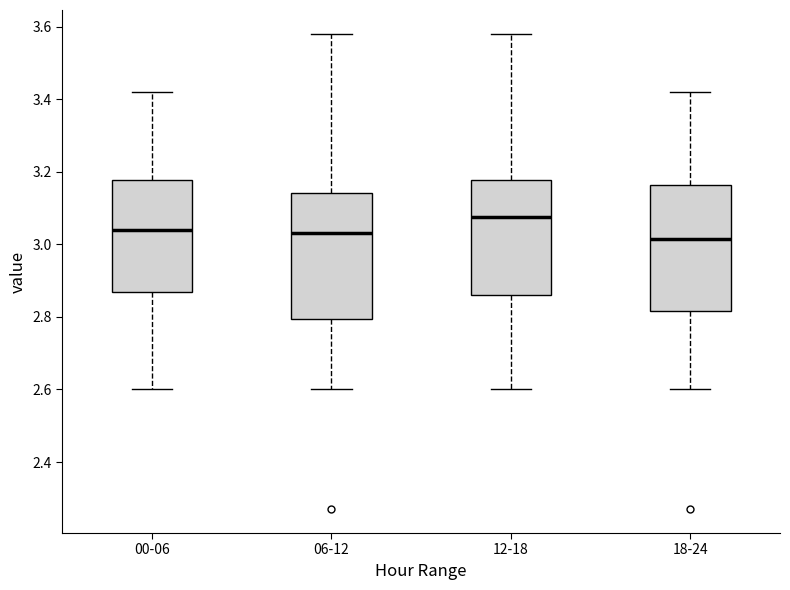

Where does the upper whisker of the box for 00-06 end on the y-axis? The values are not printed on the chart, so give them approximately, as read against the axis.

3.42